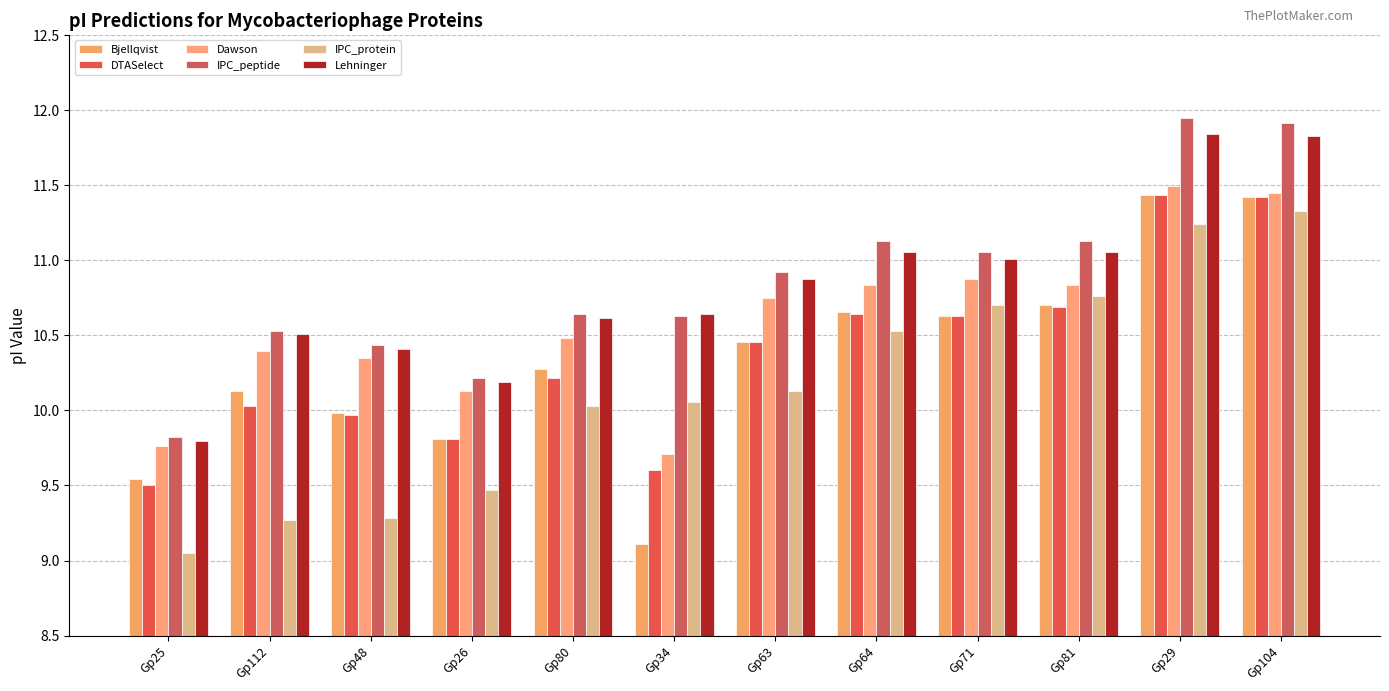

What position from the right is Gp71?

4